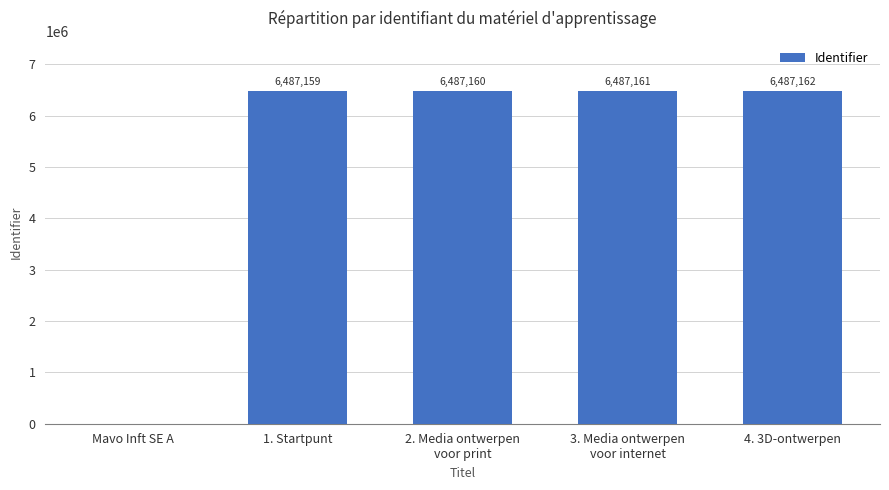

Reading left to right, list all the values displayed in this chart.

0	6487159	6487160	6487161	6487162